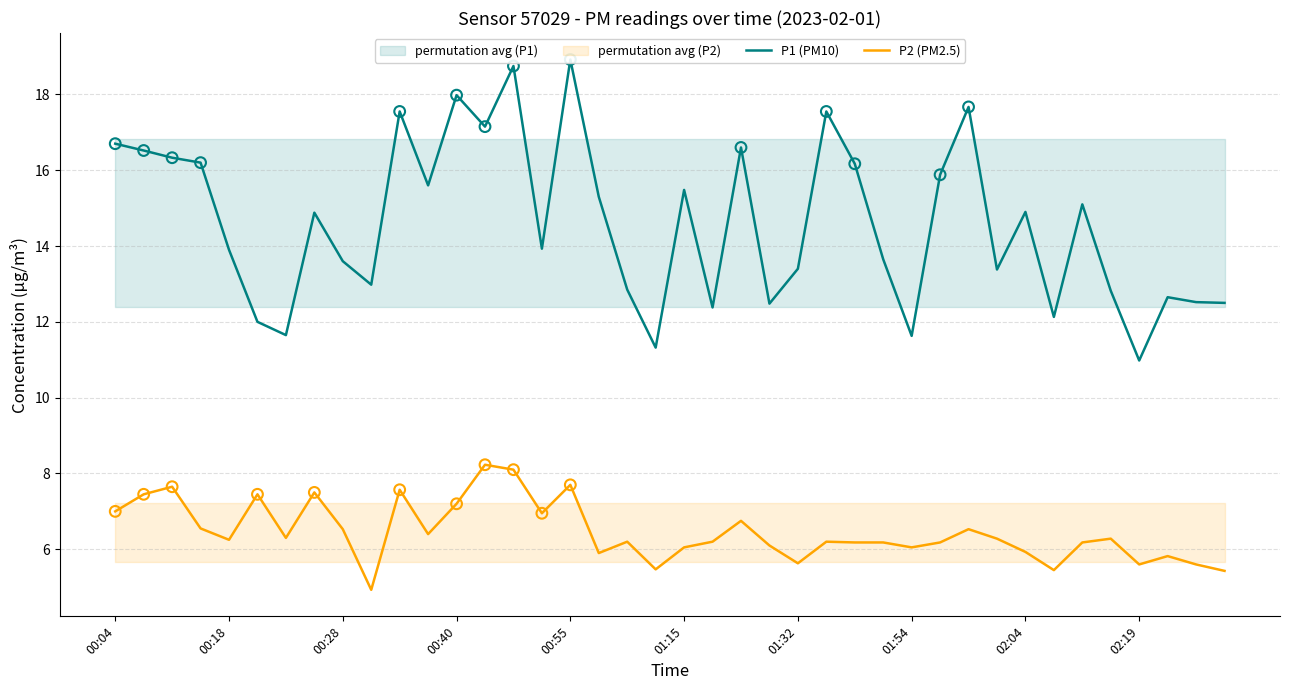

Which series has the widest spread of Y values?

P1 (PM10)